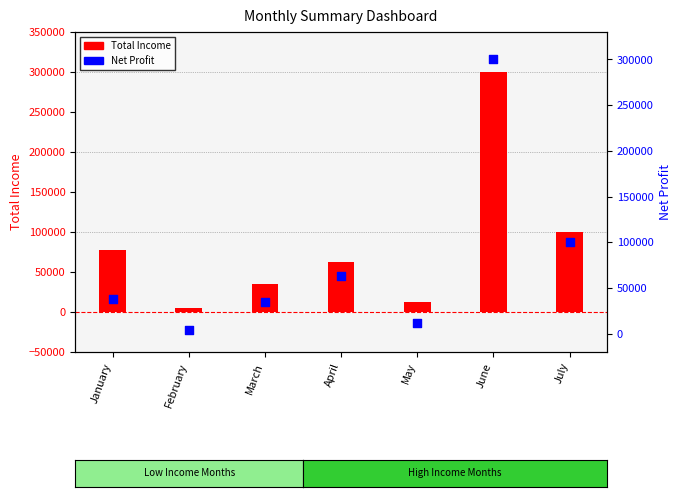

What are all the series names shown in the legend?

Total Income, Net Profit